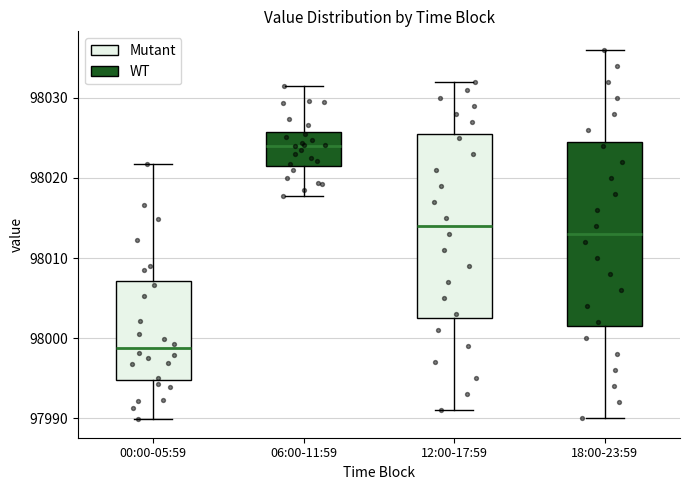

Reading left to right, read every box against the y-axis: the position of its median line, the range the box covers, and the ends of its whiskers. The values are not printed on the chart, so give them approximately, as read against the axis.

00:00-05:59: median 97999, box 97995 to 98007, whiskers 97990 to 98022
06:00-11:59: median 98024, box 98022 to 98026, whiskers 98018 to 98031
12:00-17:59: median 98014, box 98003 to 98026, whiskers 97991 to 98032
18:00-23:59: median 98013, box 98002 to 98025, whiskers 97990 to 98036